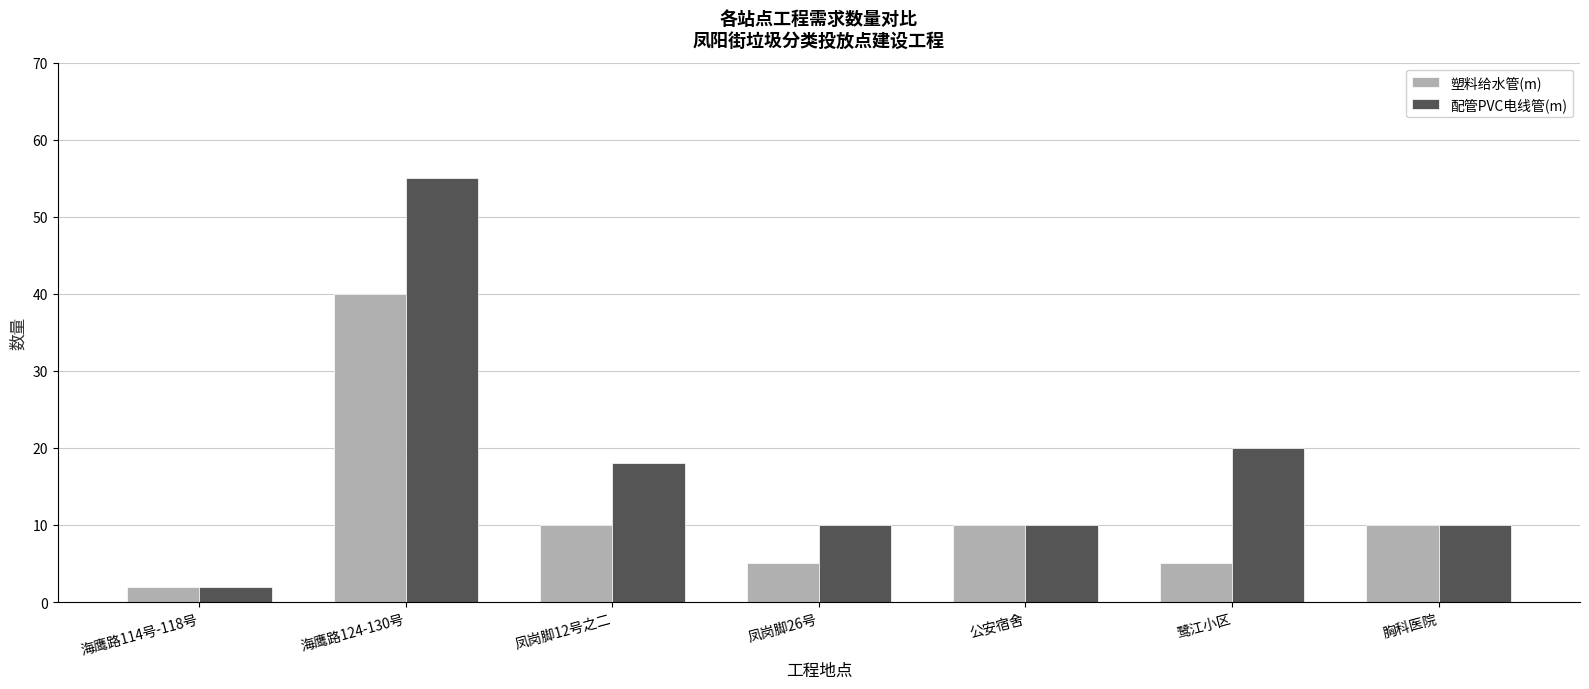

Reading right to left, extract all data points from this chart.

塑料给水管(m): 胸科医院=10	鹭江小区=5	公安宿舍=10	凤岗脚26号=5	凤岗脚12号之二=10	海鹰路124-130号=40	海鹰路114号-118号=2
配管PVC电线管(m): 胸科医院=10	鹭江小区=20	公安宿舍=10	凤岗脚26号=10	凤岗脚12号之二=18	海鹰路124-130号=55	海鹰路114号-118号=2